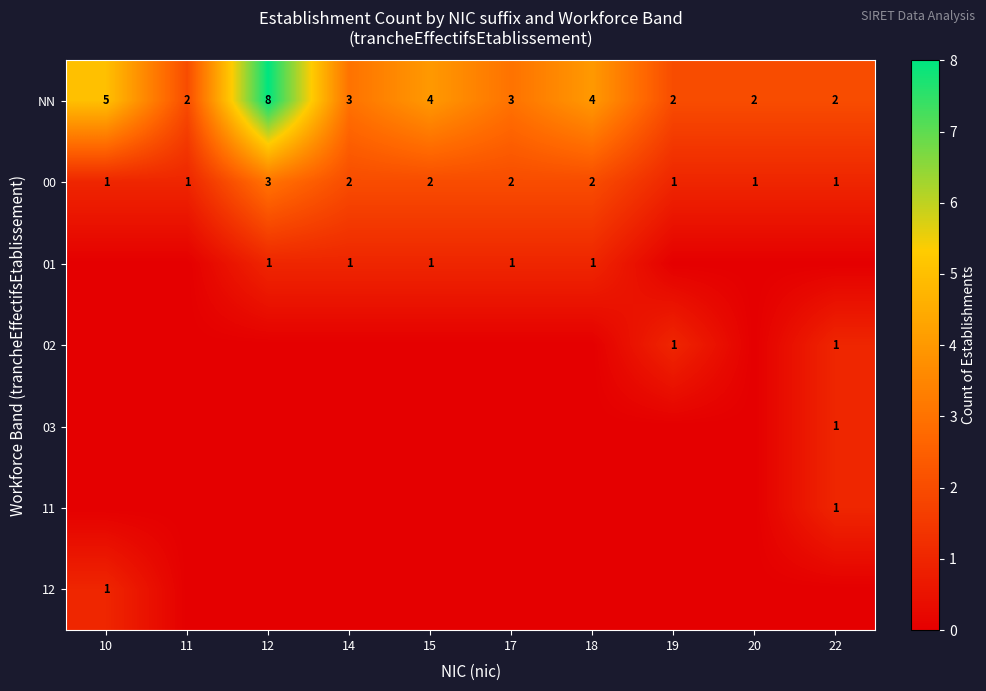

What is the difference between the maximum and second lowest values in the NN series?

6